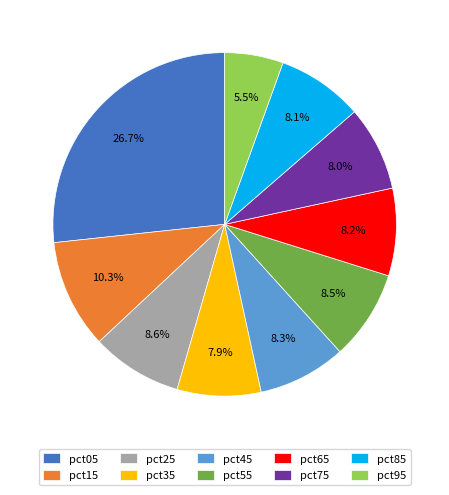

Which slice is the smallest?

pct95